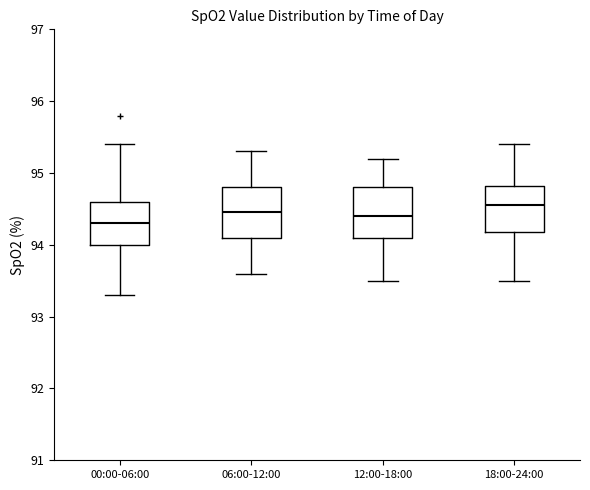

Where is the lower edge of the box for 12:00-18:00 on the y-axis? The values are not printed on the chart, so give them approximately, as read against the axis.

94.1